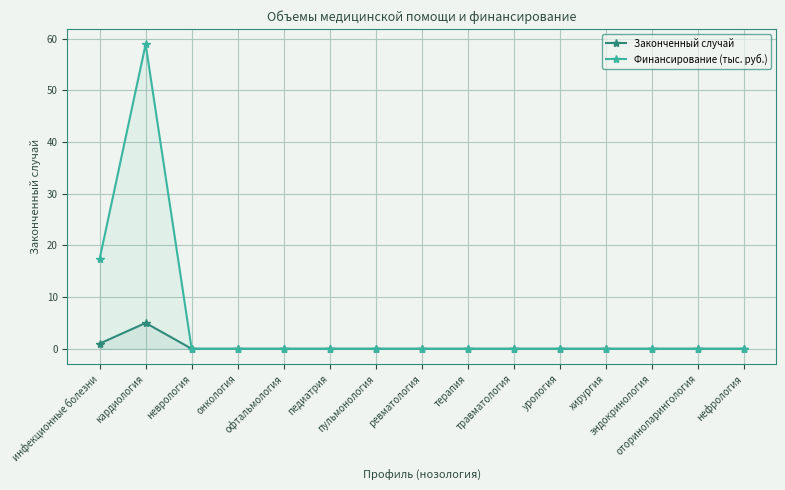

True or false: Финансирование (тыс. руб.) and Законченный случай cross at least once.

False